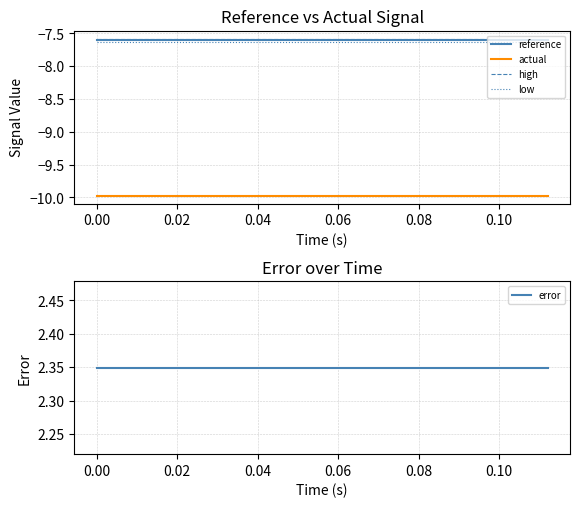

What is the maximum value for high?

-7.6